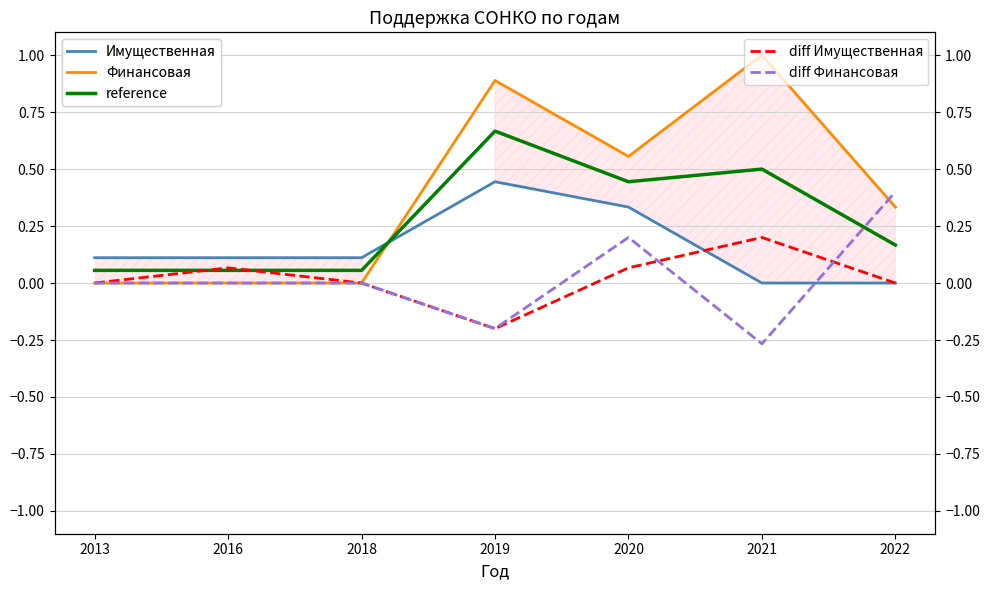

At 2019, list the series in order from smallest to largest.

diff Имущественная, diff Финансовая, Имущественная, reference, Финансовая